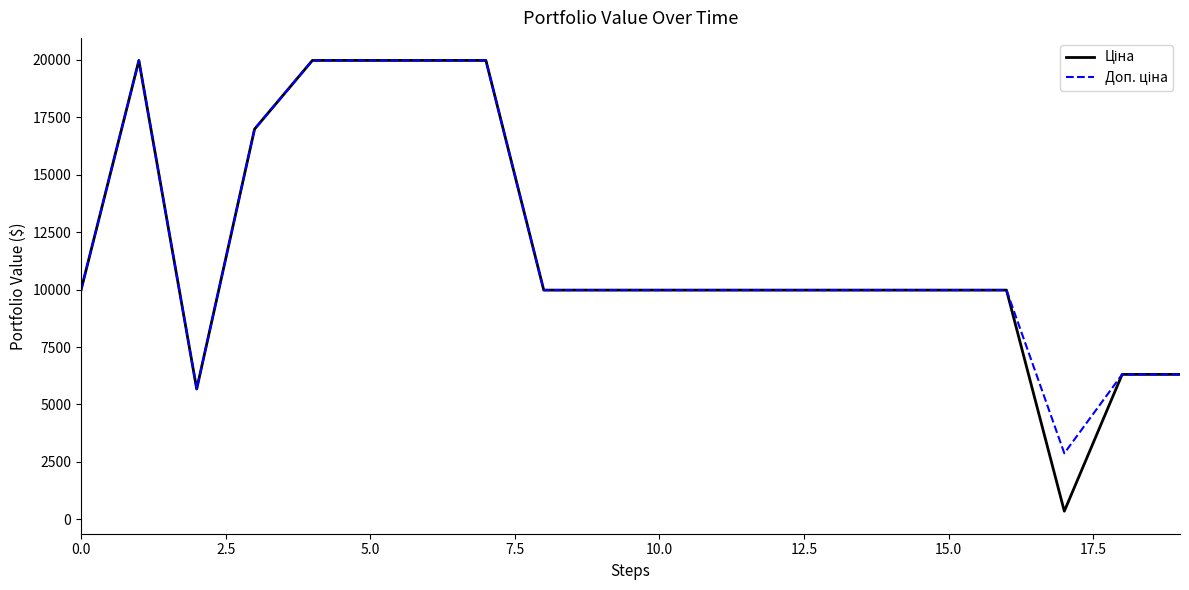

Is this an area chart (filled region under the line)?

No